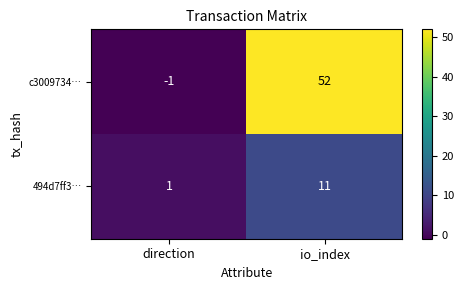

Rank the series by their maximum value, from lowest to highest.

494d7ff3…, c3009734…